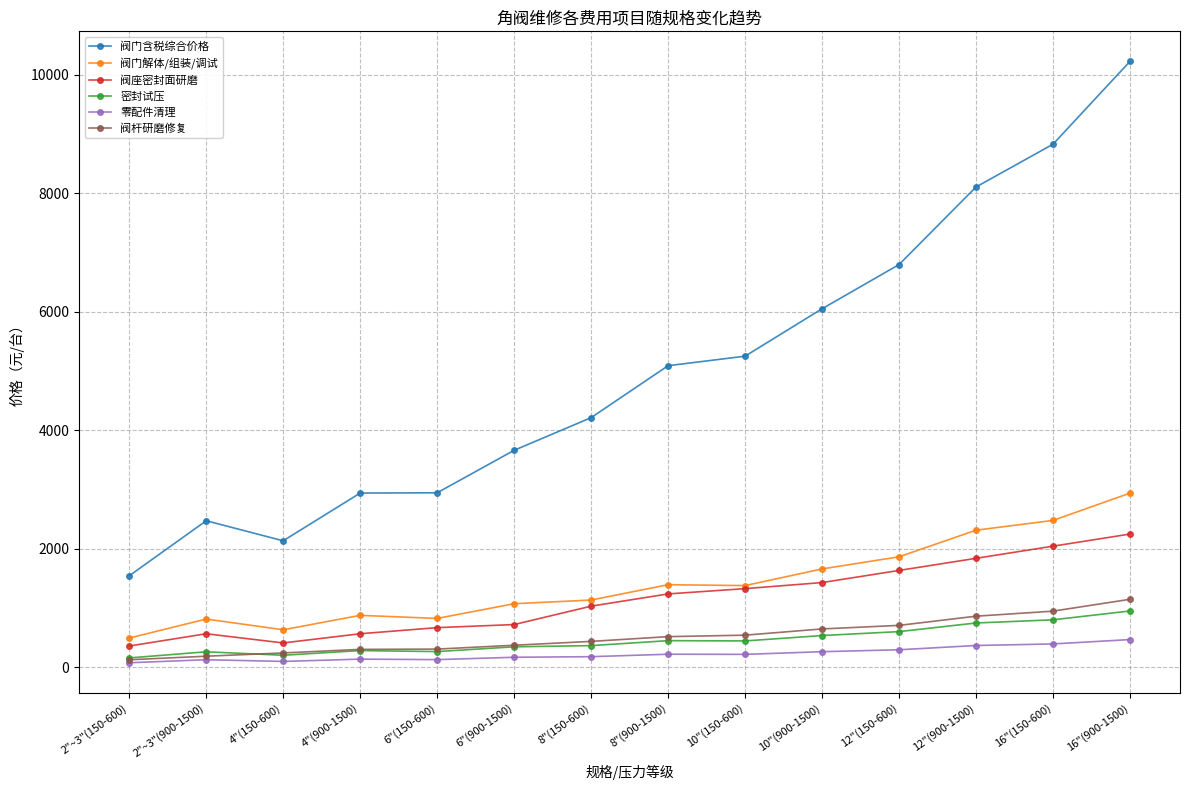

How many values in the 阀门含税综合价格 series are below 5090?

7